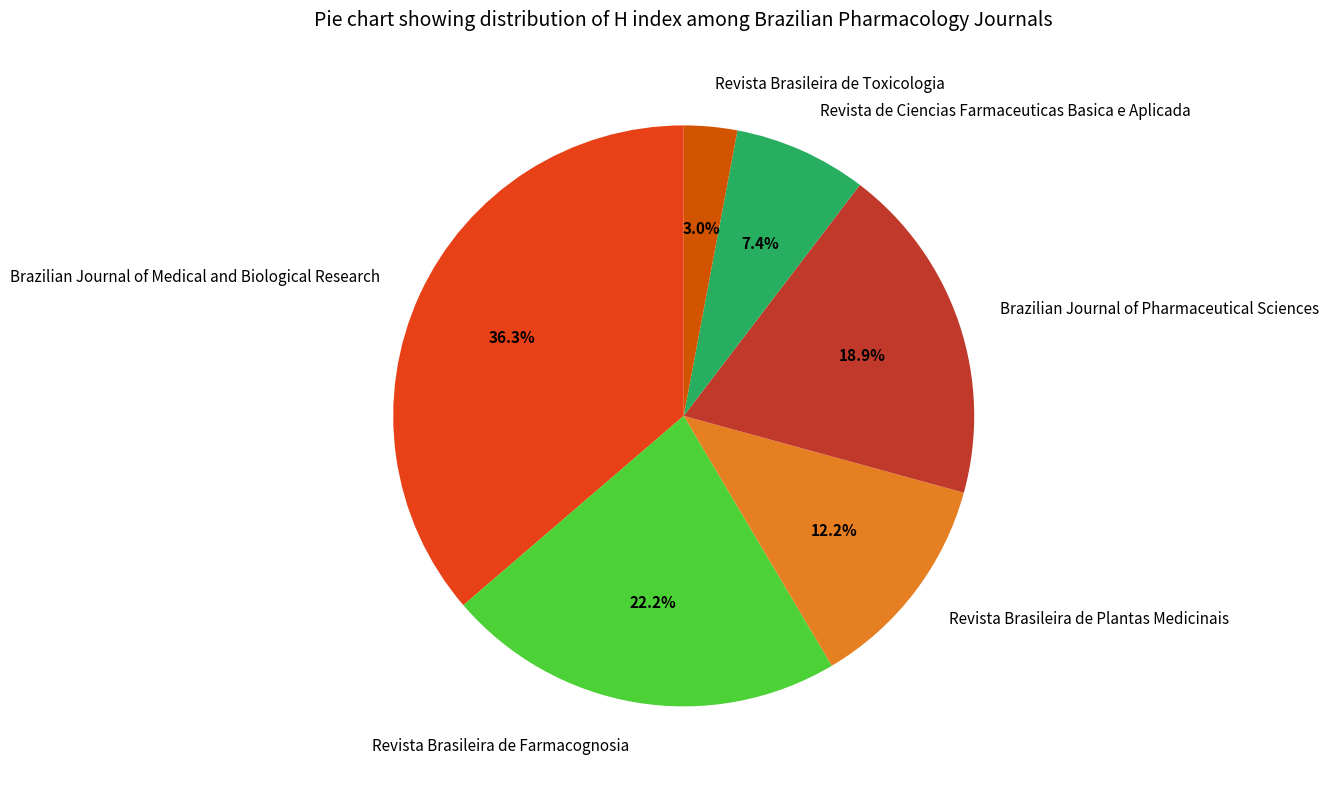

How many slices are in this pie chart?

6